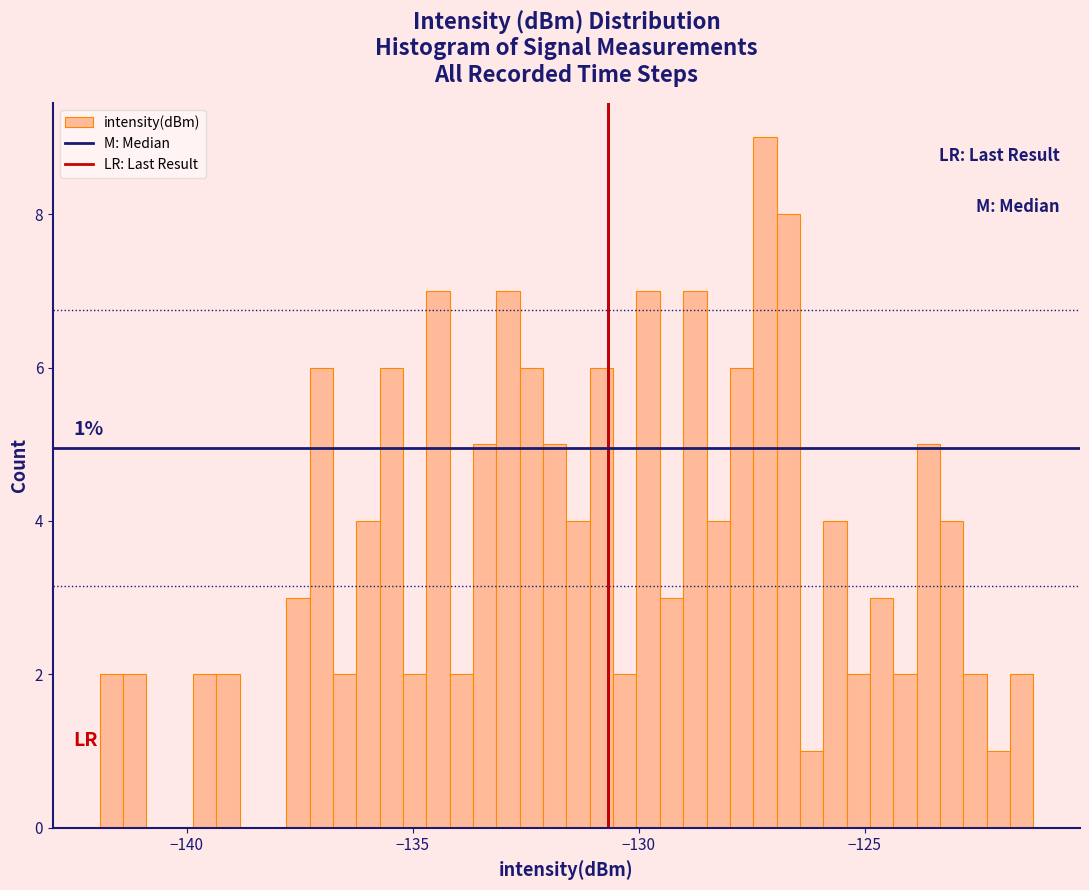

Around what value on the x-axis is the tallest bar? Give the approximate position of its centre, as read against the axis.

-127.0